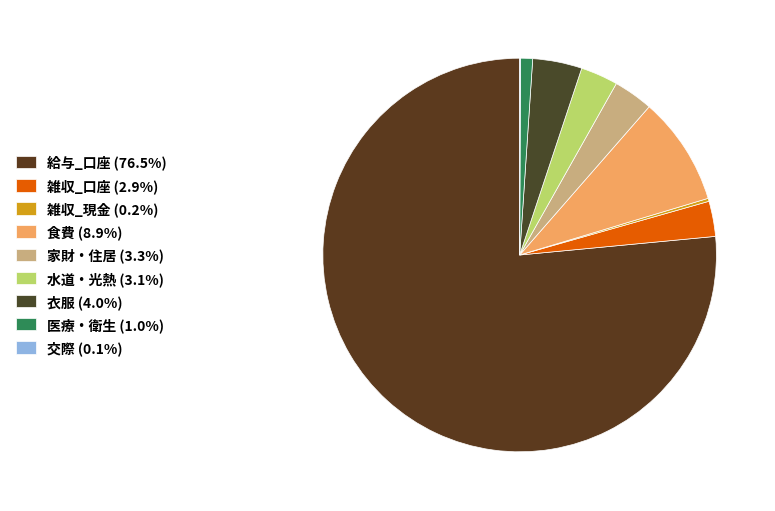

Which category has the biggest portion of the pie?

給与_口座